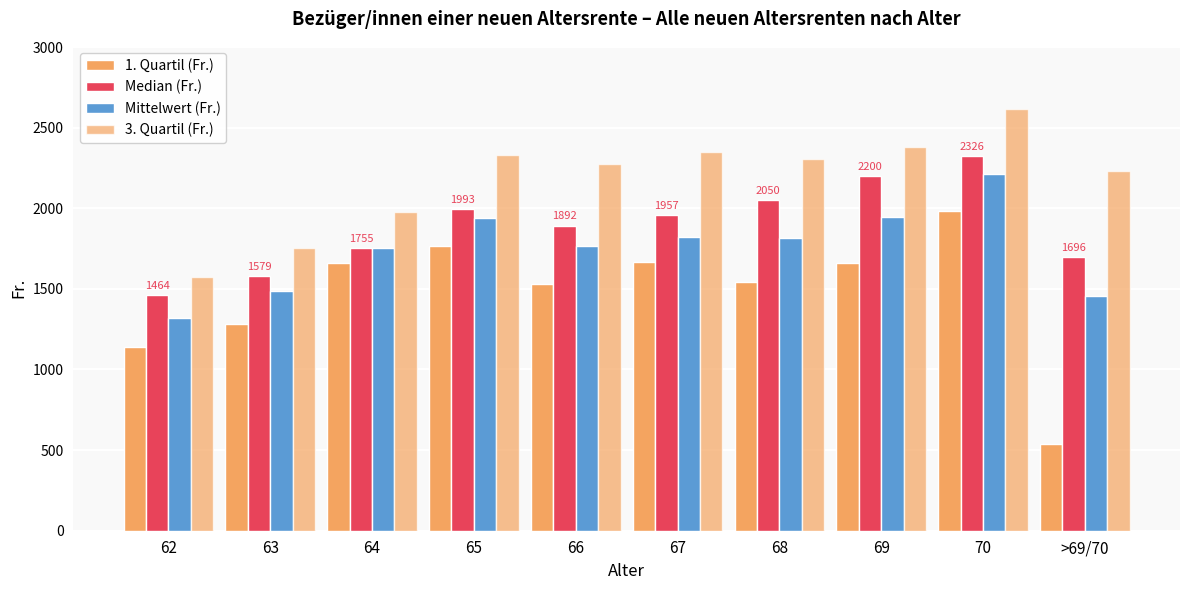

List the series in order of their peak value, highest first.

3. Quartil (Fr.), Median (Fr.), Mittelwert (Fr.), 1. Quartil (Fr.)